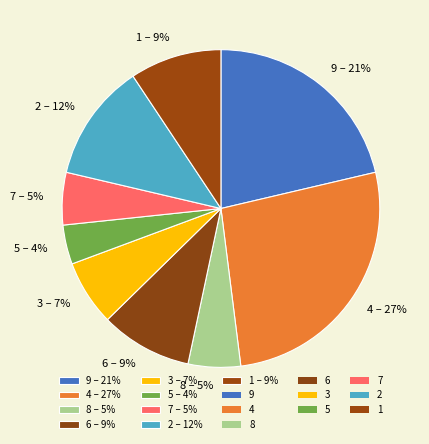

Which slice is the largest?

4 – 27%